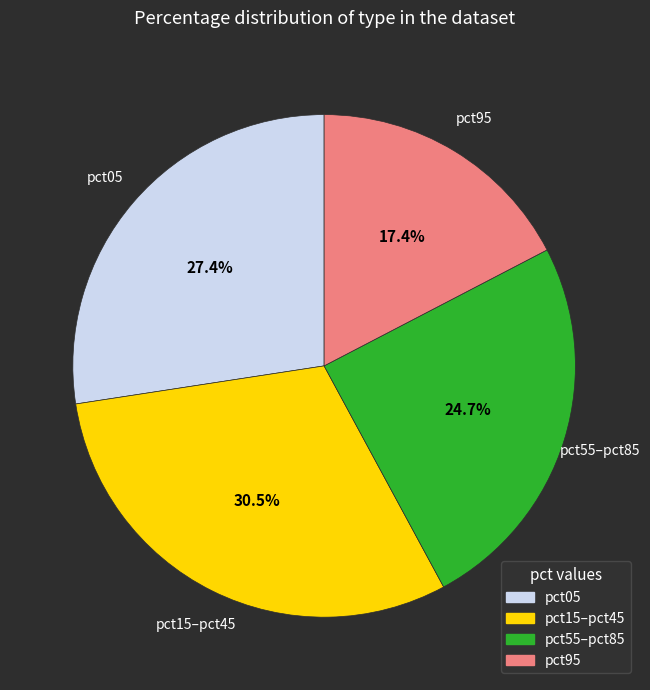

Does any single category account for the majority?

No